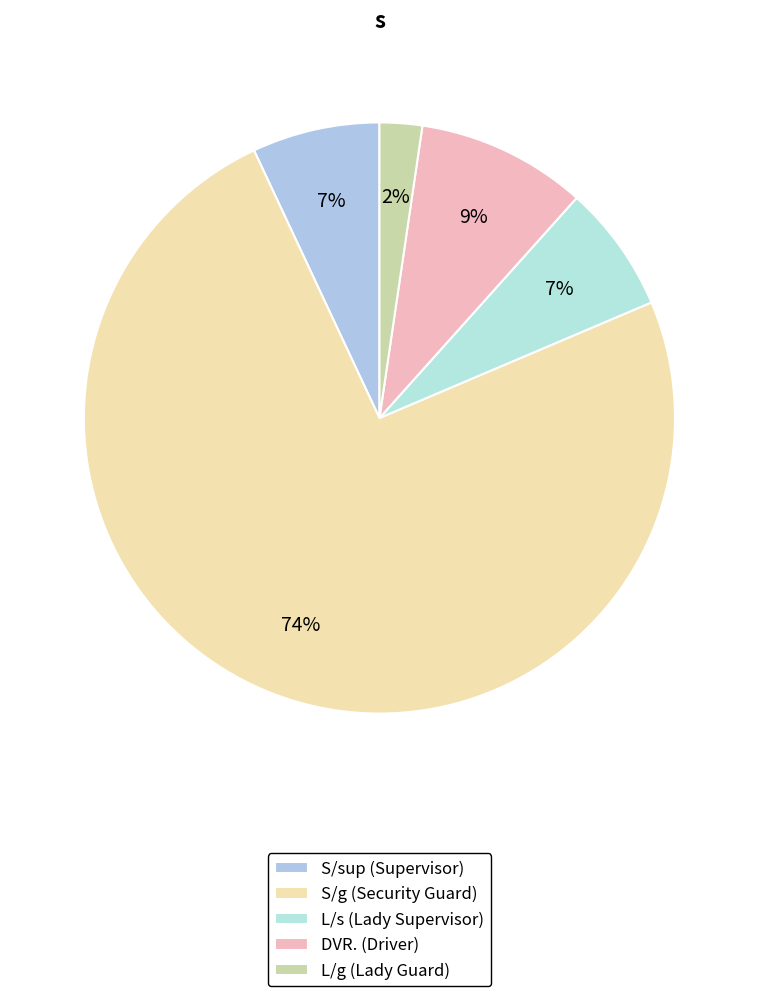

How many slices are in this pie chart?

5